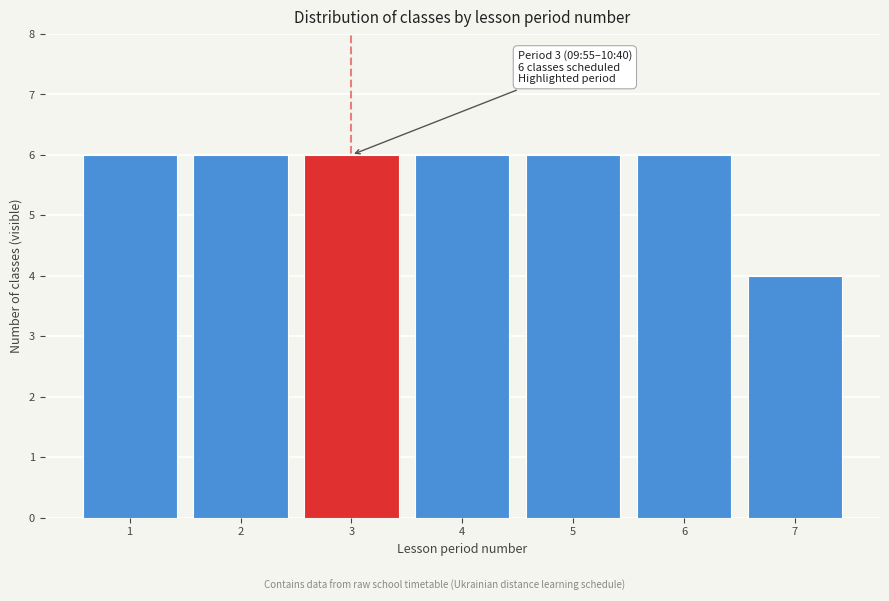

Reading left to right, list all the values displayed in this chart.

1=6	2=6	3=6	4=6	5=6	6=6	7=4